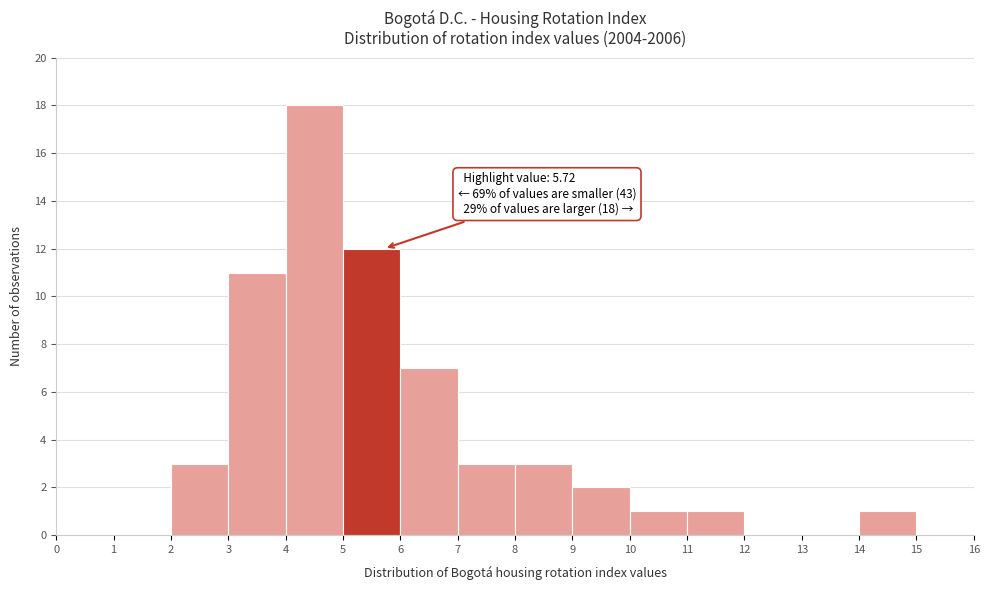

Which range on the x-axis has the tallest bar?

4 to 5